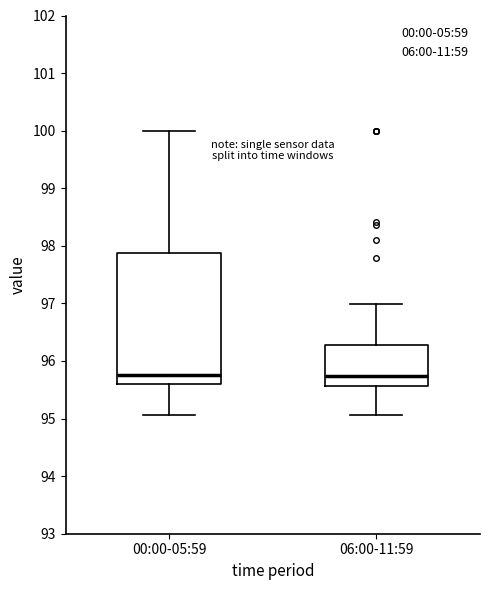

Reading left to right, read every box against the y-axis: the position of its median line, the range the box covers, and the ends of its whiskers. The values are not printed on the chart, so give them approximately, as read against the axis.

00:00-05:59: median 95.8, box 95.6 to 97.9, whiskers 95.1 to 100.0
06:00-11:59: median 95.7, box 95.6 to 96.3, whiskers 95.1 to 97.0